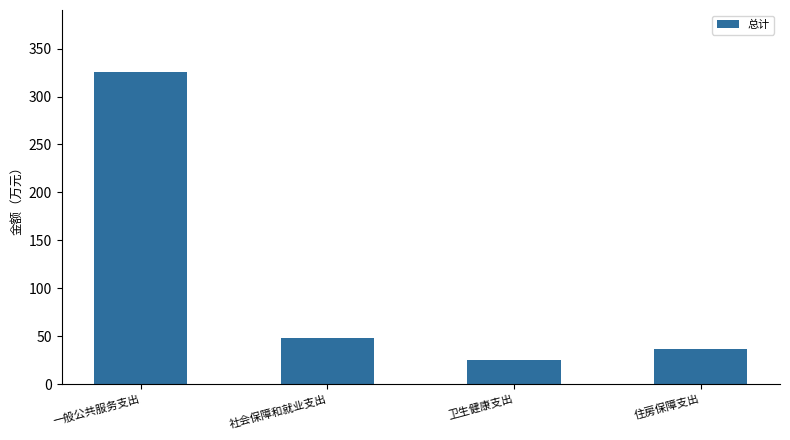

What is the difference between the maximum and minimum values?

300.1